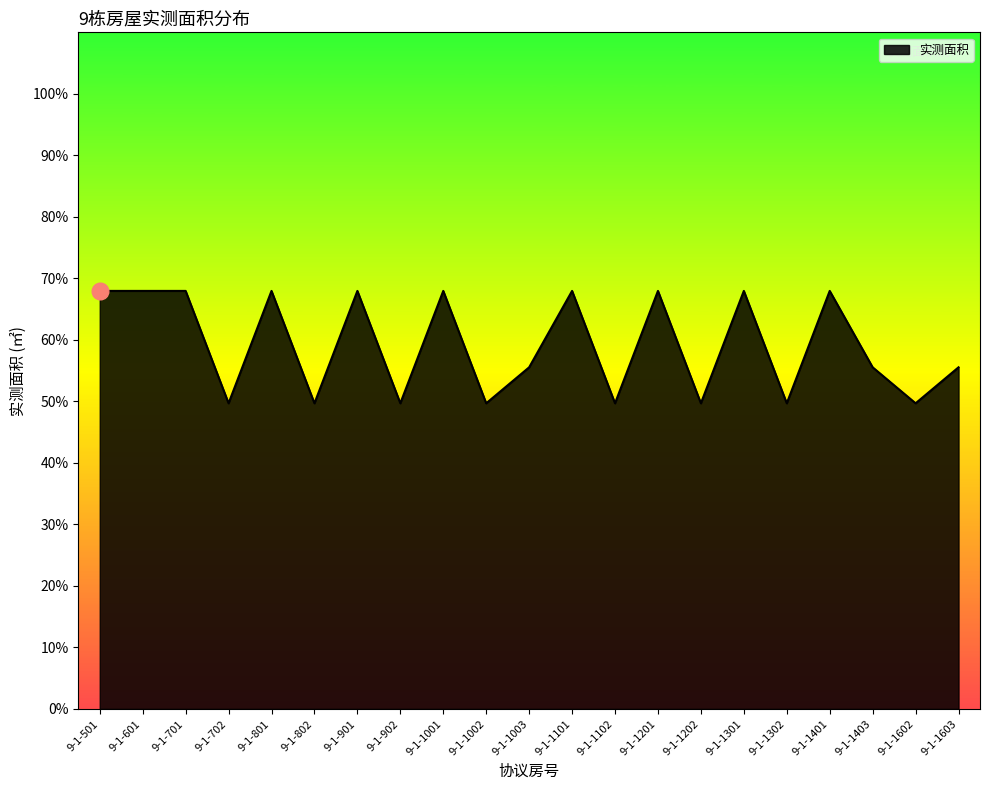

Approximately how many times larger is the value at 9-1-702 compared to 9-1-1003?

0.9